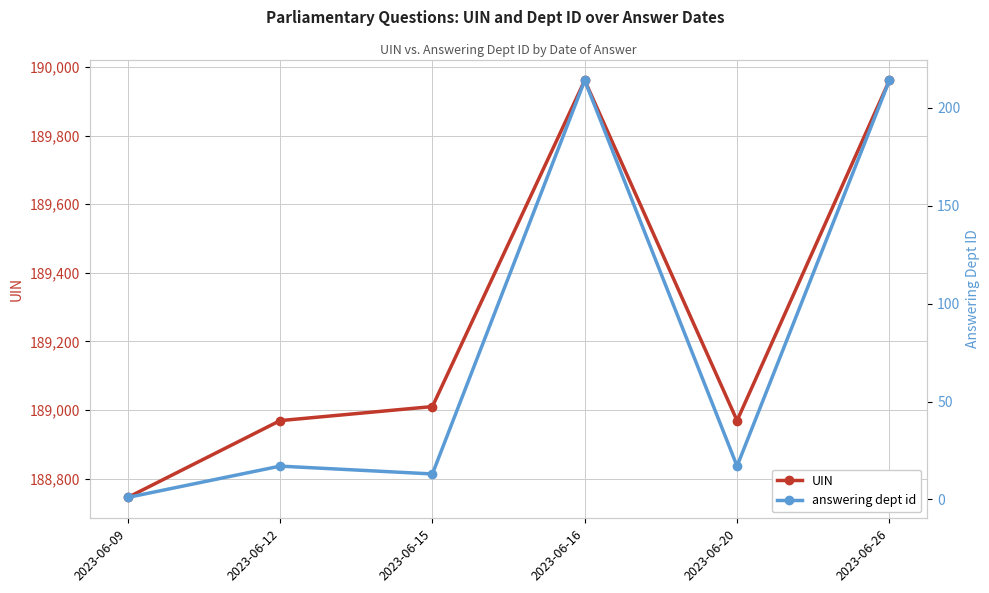

Is the value of UIN at 2023-06-15 greater than the value of answering dept id at 2023-06-15?

Yes